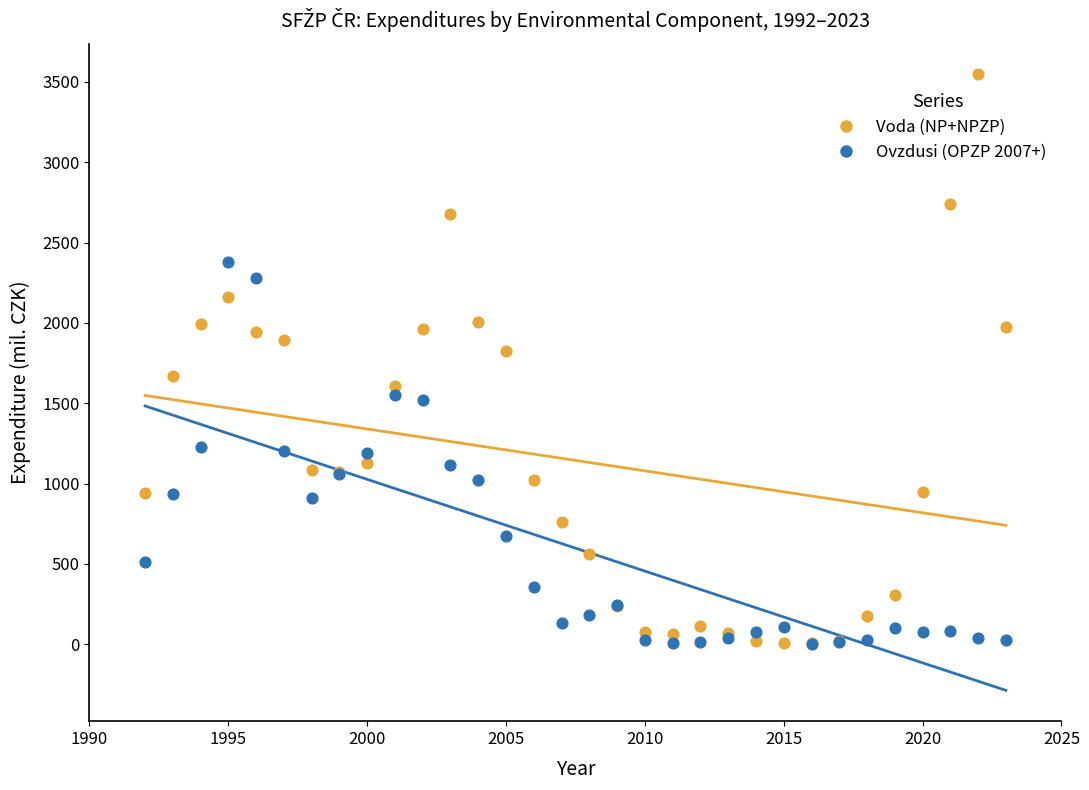

Which series has the largest Y range (max minus min)?

Voda (NP+NPZP)